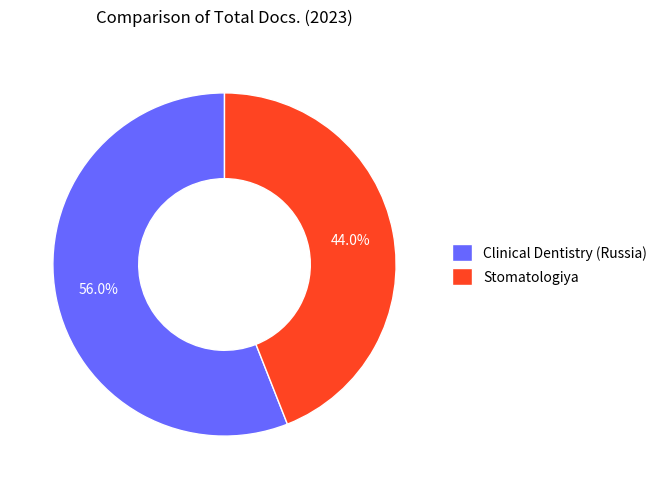

Rank the categories by value from lowest to highest.

Stomatologiya, Clinical Dentistry (Russia)